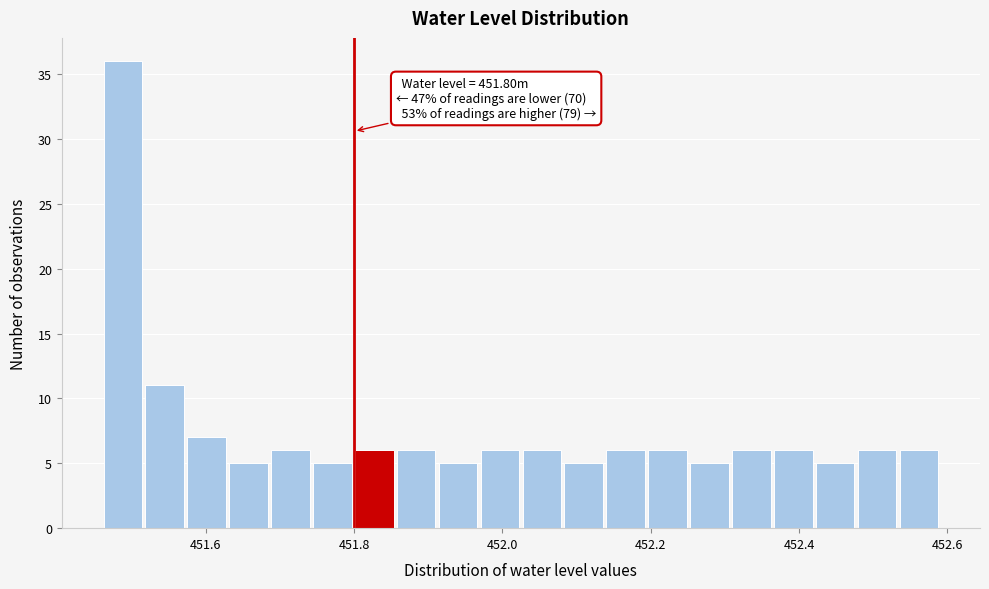

Read against the x-axis, roughly where is the centre of the tallest bar?

451.48